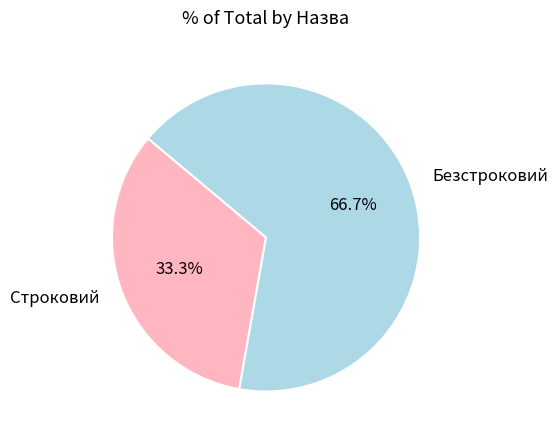

True or false: Строковий accounts for 33% of the total.

True